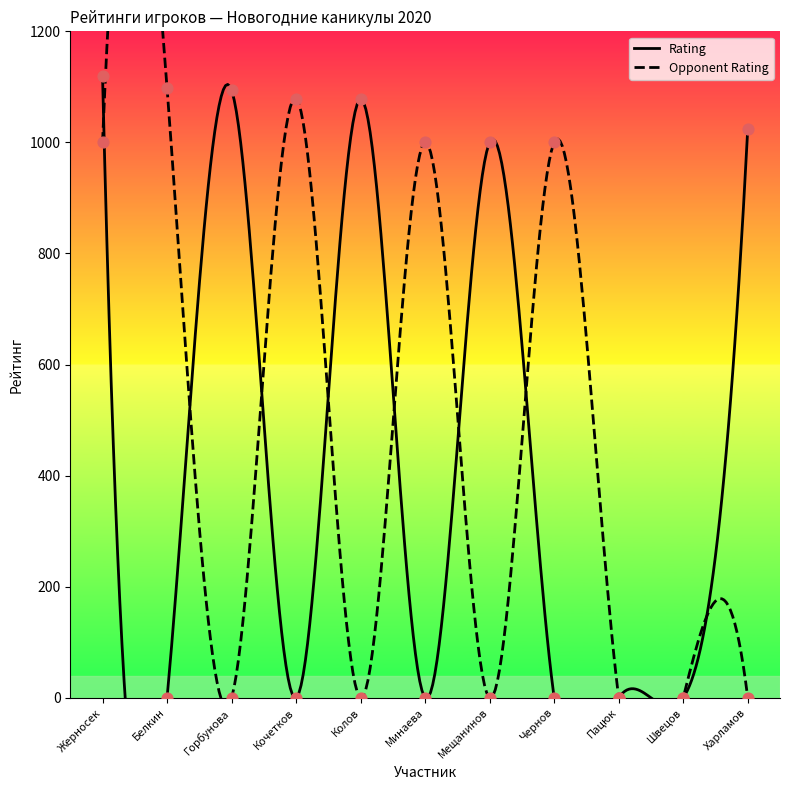

At how many categories does at least one series exceed 319?

9